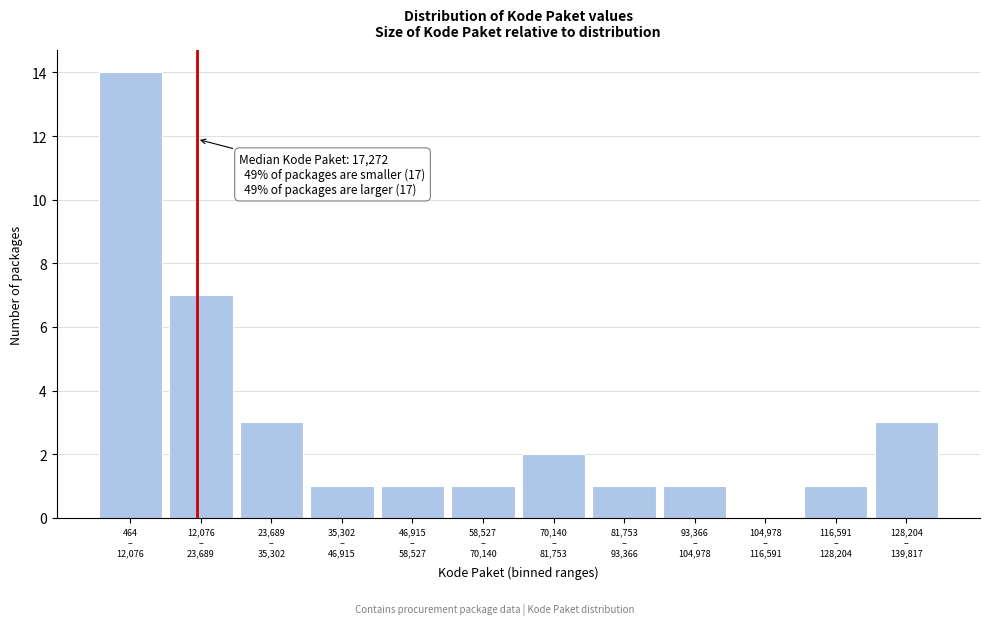

What is the maximum value shown in the chart?

14